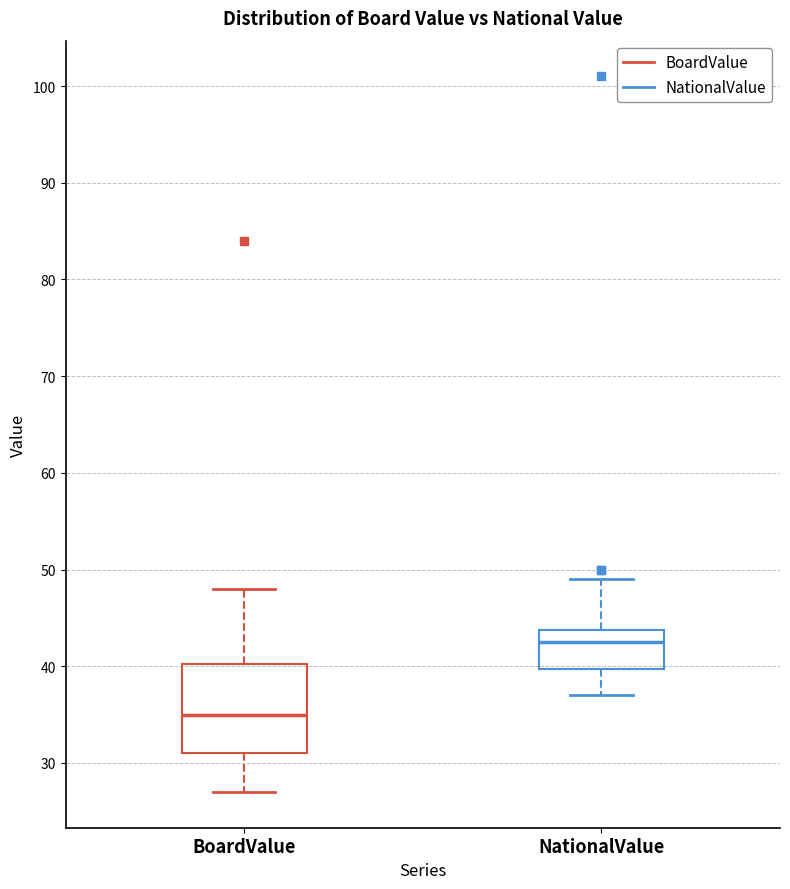

Where is the upper edge of the box for NationalValue on the y-axis? The values are not printed on the chart, so give them approximately, as read against the axis.

44